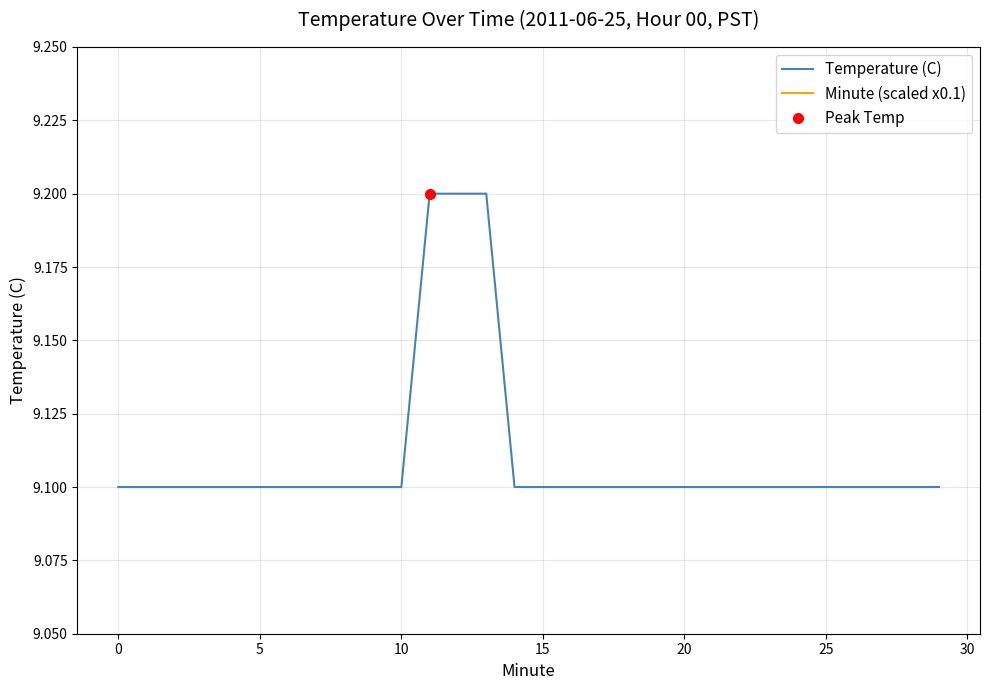

At how many categories does at least one series exceed 2?

30